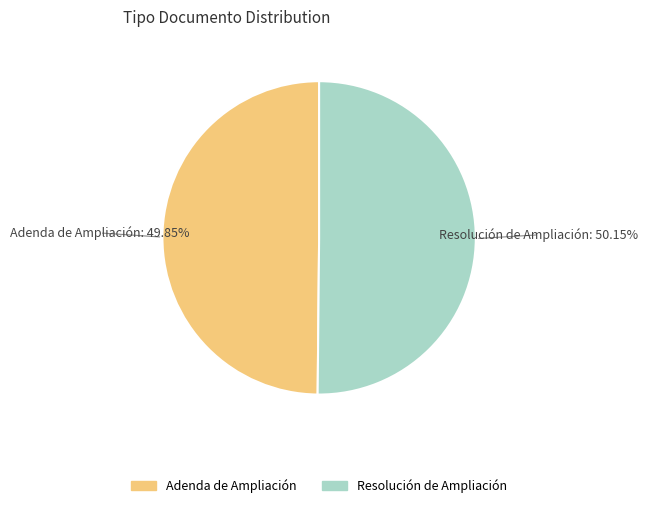

Is there any slice that represents more than half of the pie?

Yes